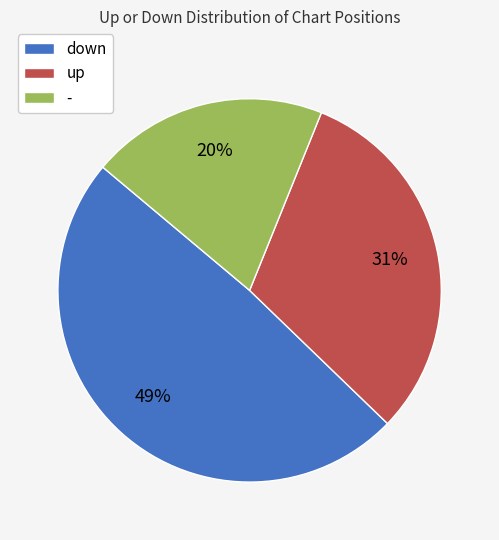

Does up account for over 50% of the chart?

No